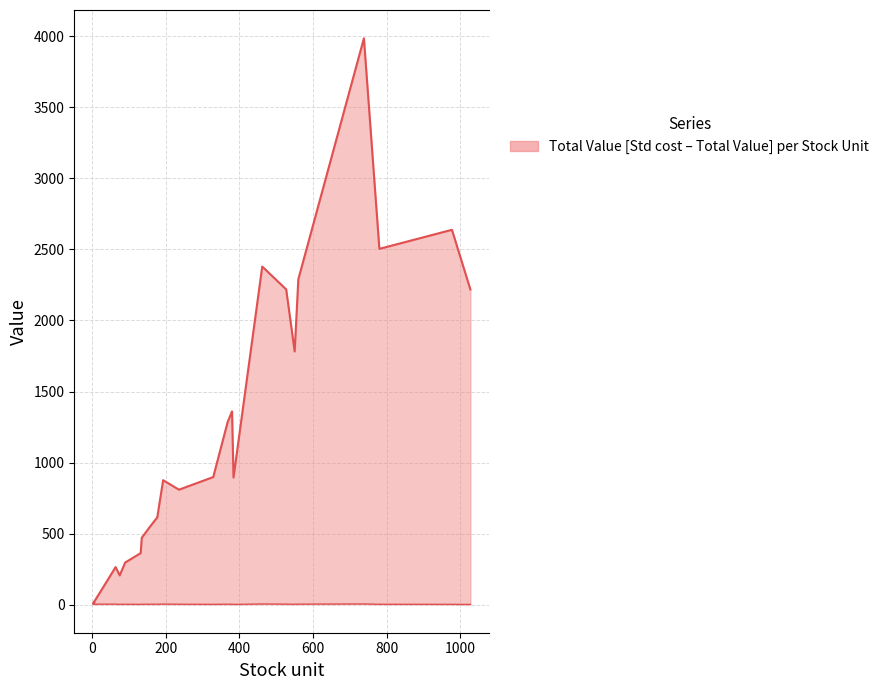

What is the value of the Std cost Eur point at the 26th from the left?

5.4